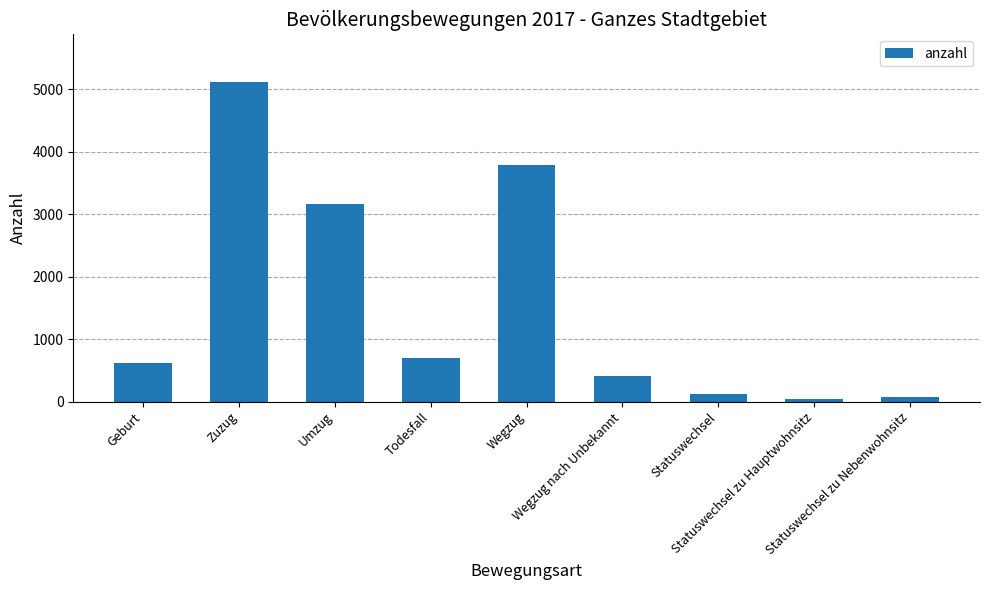

Is it true that the value at Geburt is 611?

True